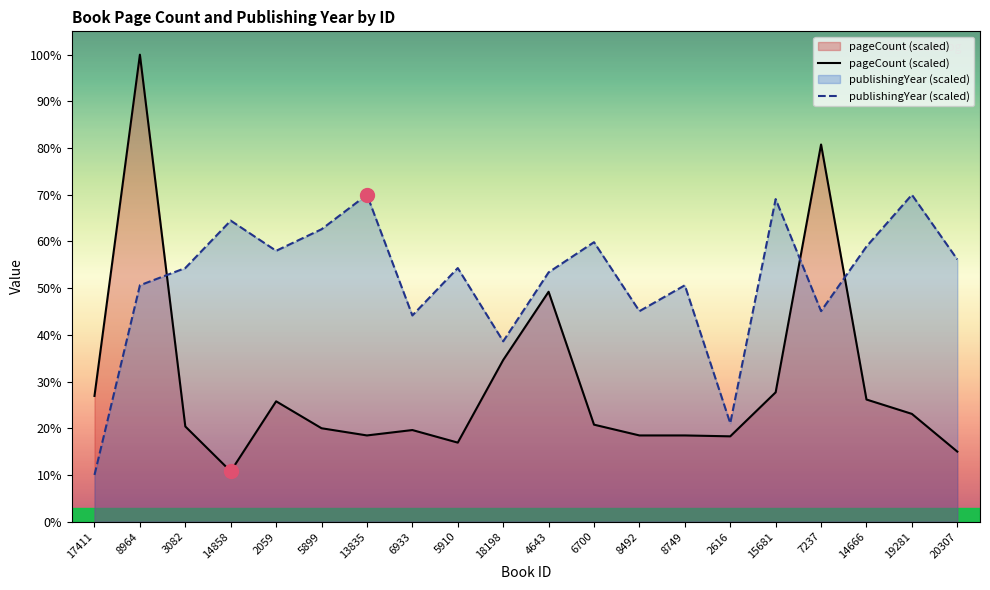

Reading right to left, transcribe all the data shown in this chart.

pageCount (scaled): 15.0	23.1	26.2	80.8	27.7	18.3	18.5	18.5	20.8	49.2	34.6	16.9	19.6	18.5	20.0	25.8	10.8	20.4	100.0	26.9
publishingYear (scaled): 56.2	70.0	58.9	45.1	69.1	21.1	50.6	45.1	59.8	53.4	38.6	54.3	44.2	70.0	62.6	58.0	64.5	54.3	50.6	10.0